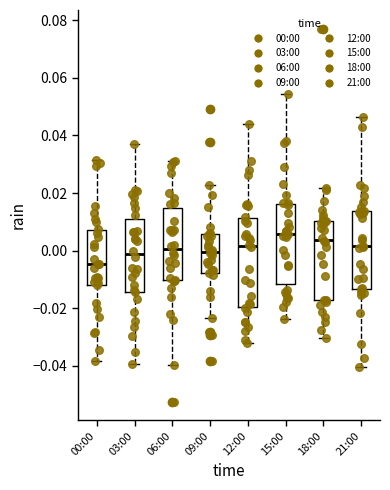

Where does the lower whisker of the box for 00:00 end on the y-axis? The values are not printed on the chart, so give them approximately, as read against the axis.

-0.038